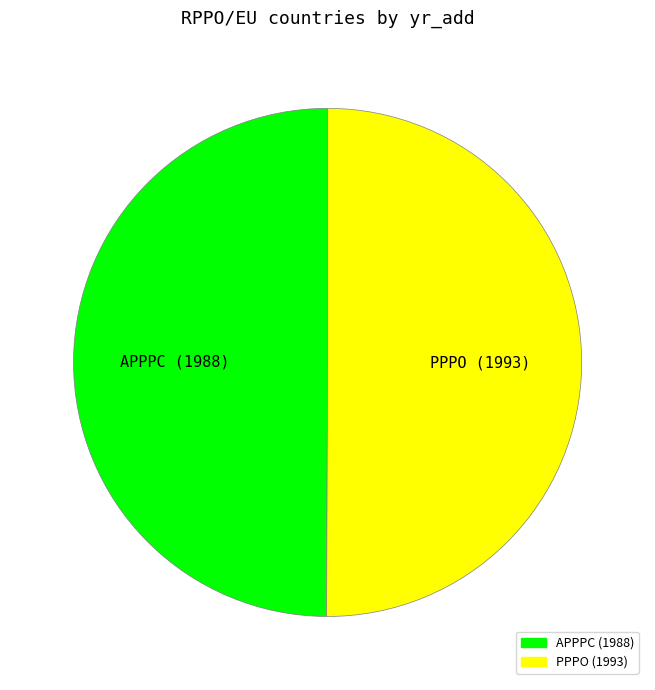

Combined, do APPPC and PPPO account for over 50%?

Yes